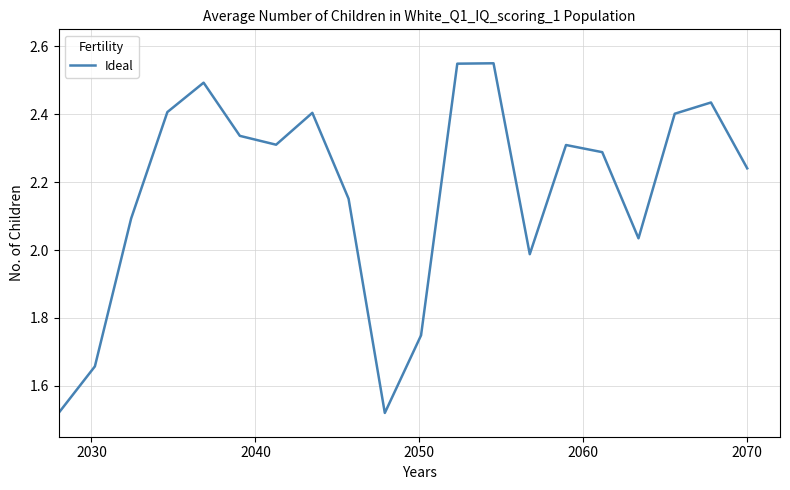

What is the difference between the maximum and minimum values?

1.0